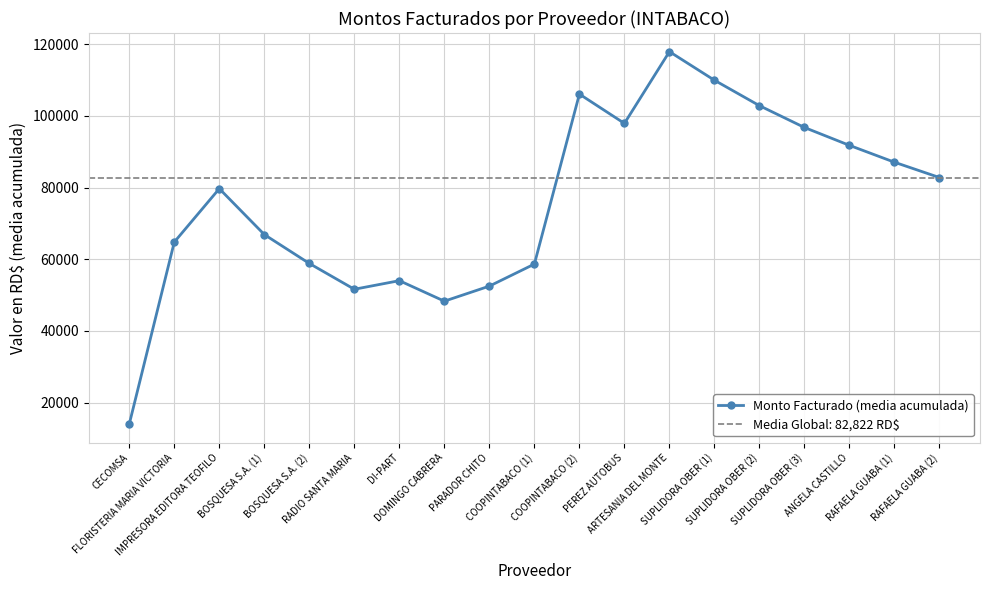

What is the ratio of the value at PEREZ AUTOBUS to the value at DOMINGO CABRERA?

2.0